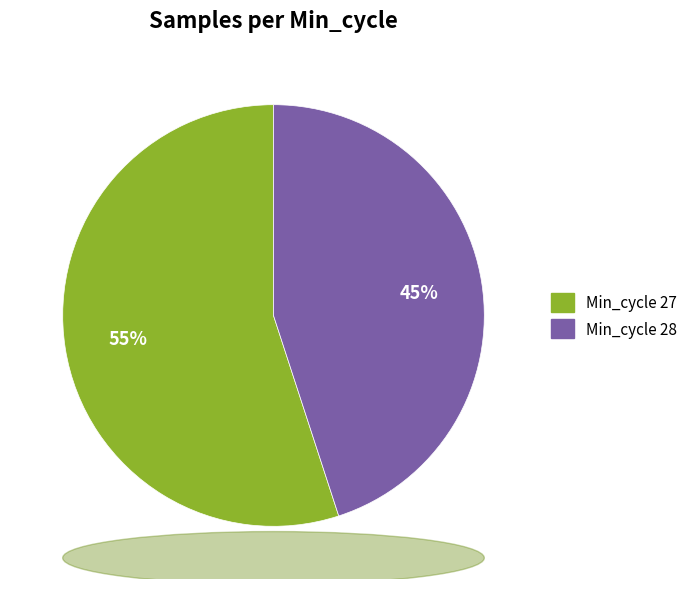

Count the number of slices in the pie.

2